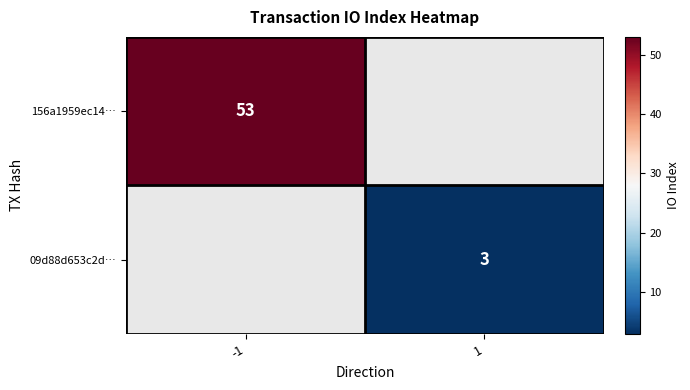

True or false: 156a1959ec14… has a value of 36 at -1.

False